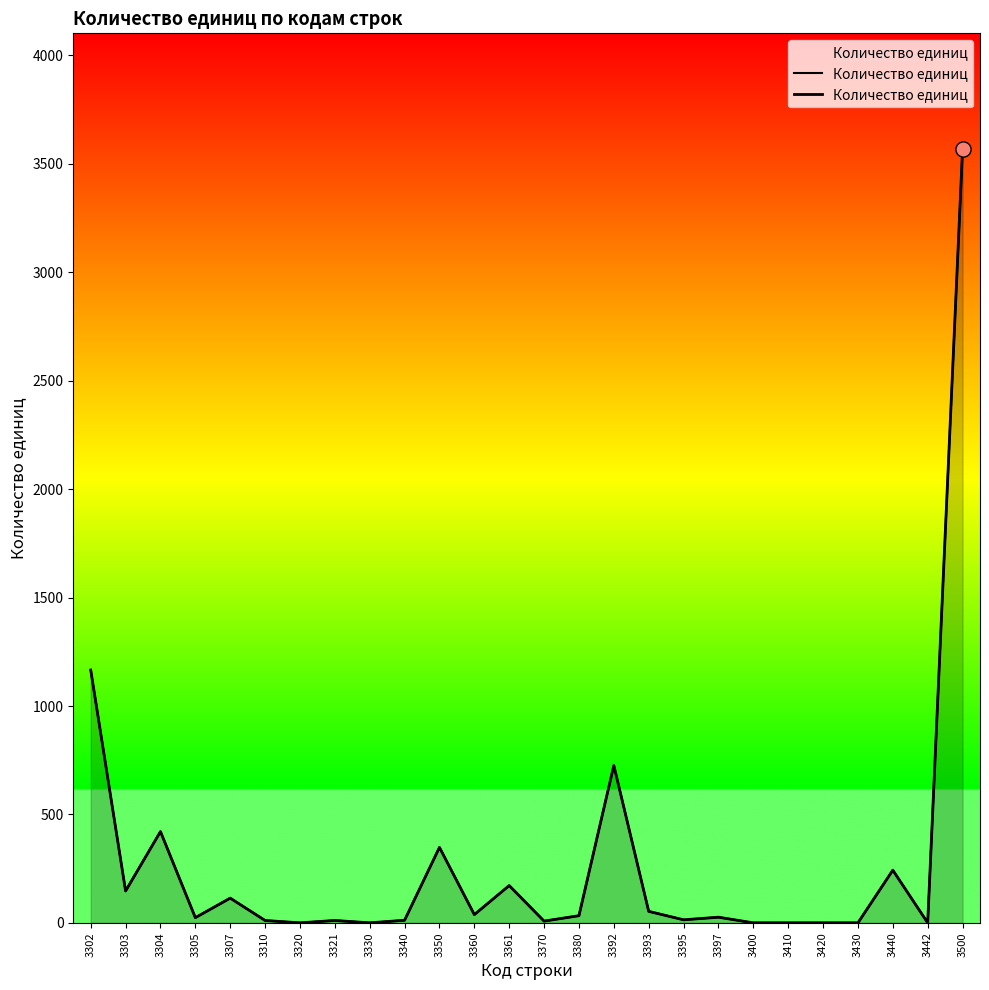

What is the ratio of the value at 3360 to the value at 3370?

4.8